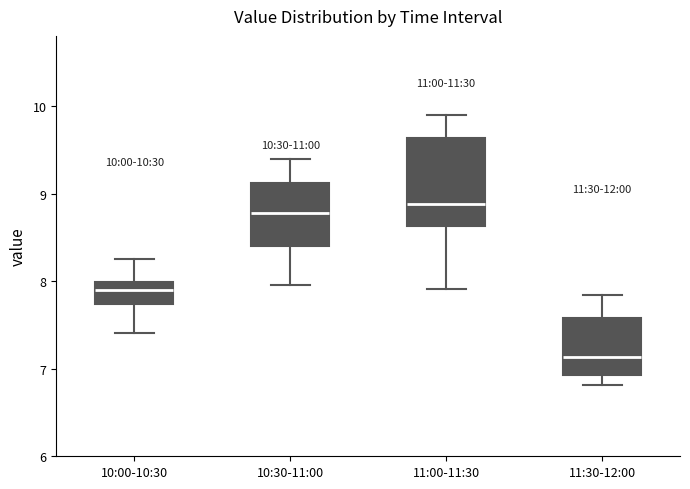

Which box has the highest median line?

11:00-11:30